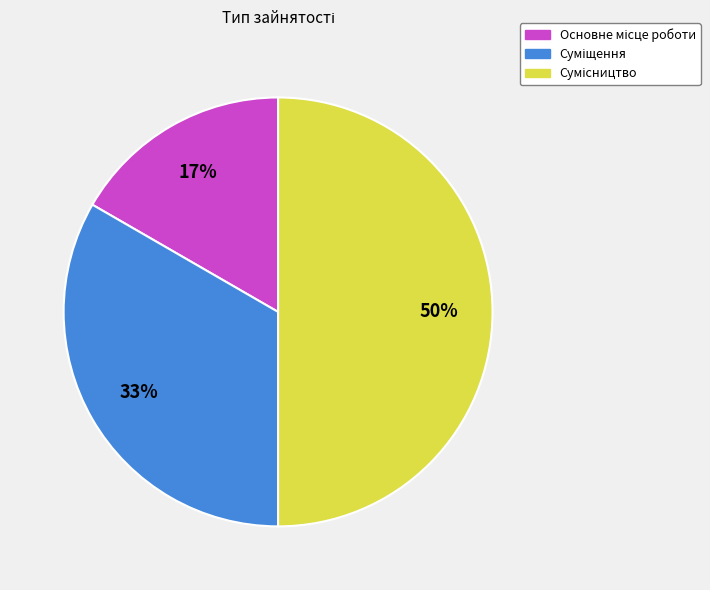

To the nearest percent, what is the average slice percentage?

33%